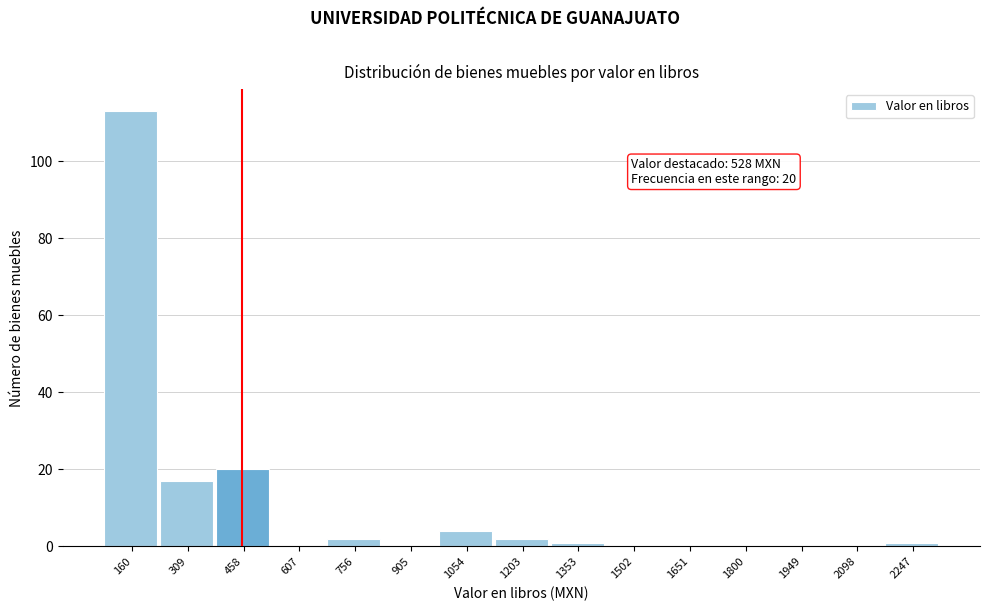

Reading left to right, transcribe all the data shown in this chart.

160=113	309=17	458=20	607=0	756=2	905=0	1054=4	1203=2	1353=1	1502=0	1651=0	1800=0	1949=0	2098=0	2247=1